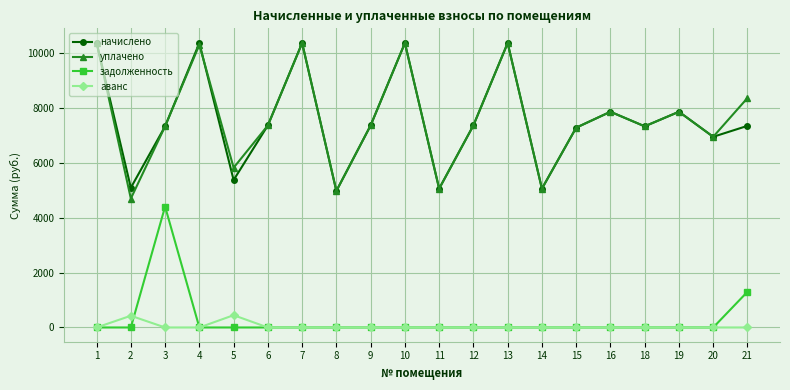

Where is the first local maximum for аванс?

2